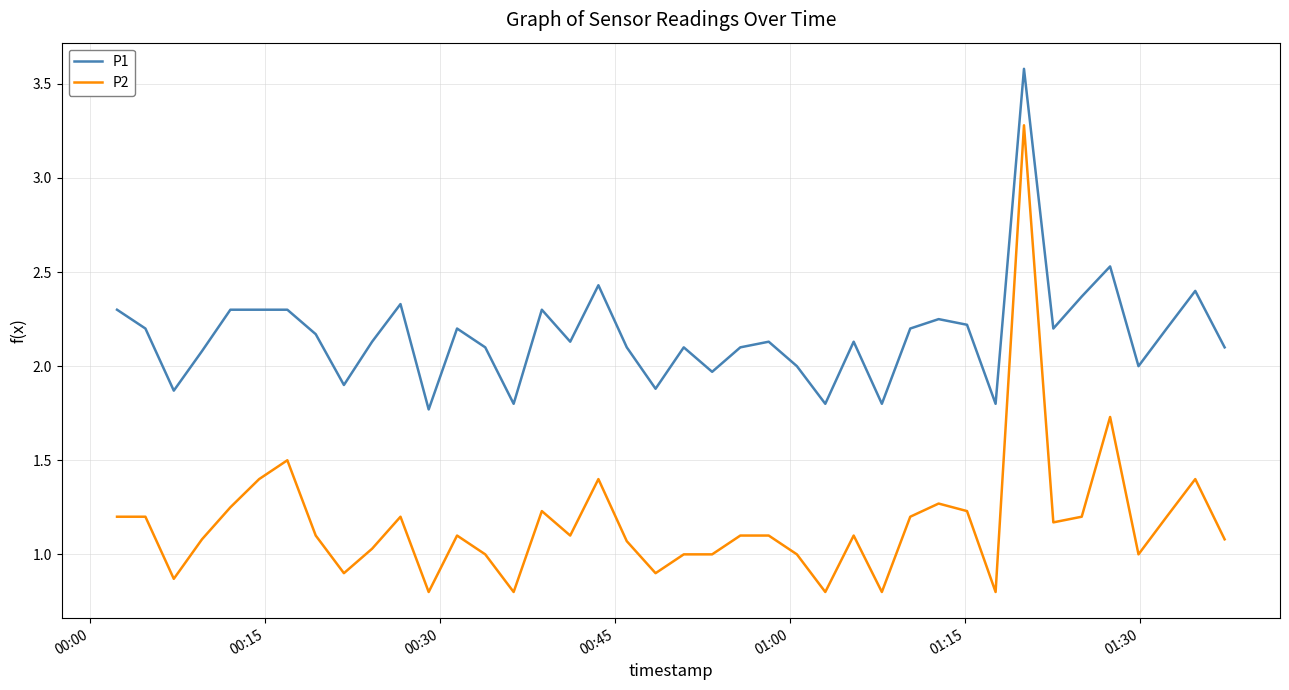

Rank the series by their maximum value, from lowest to highest.

P2, P1